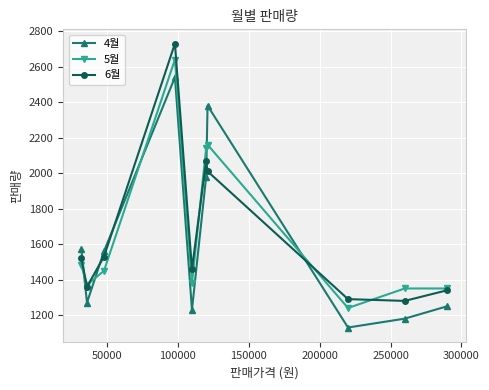

True or false: 4월 has more than 1 interior local peaks.

True